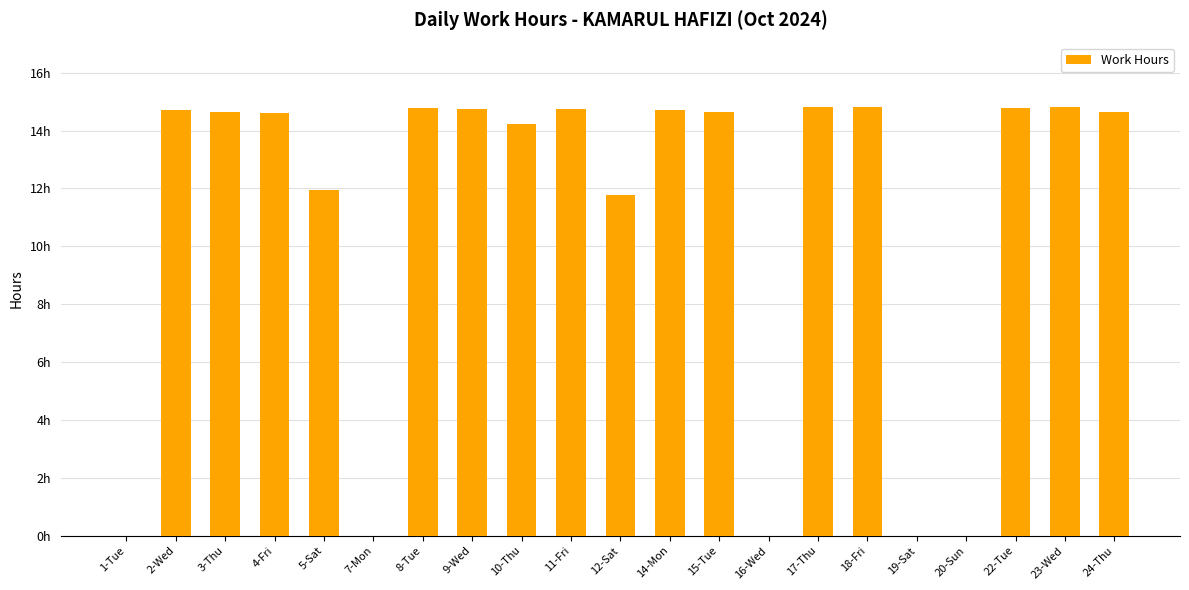

Are the bars horizontal?

No